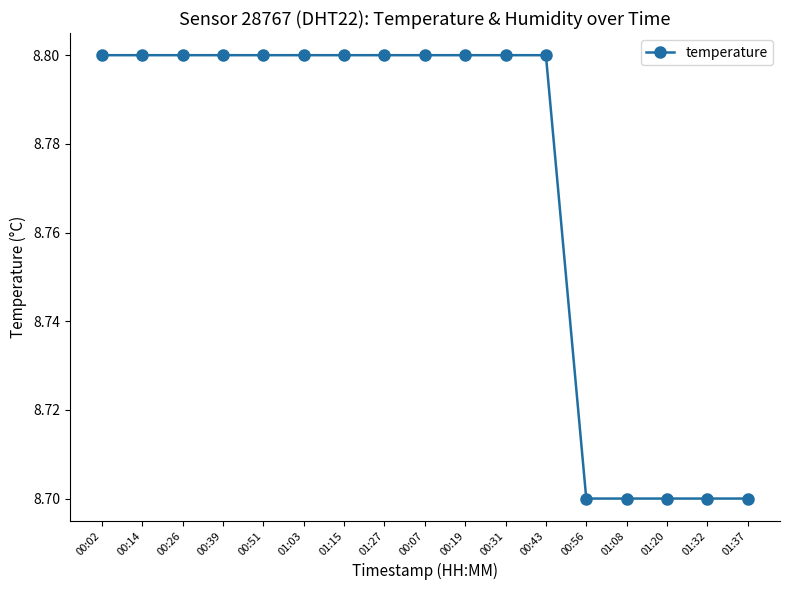

True or false: the data shows 8.8 at 00:07.

True